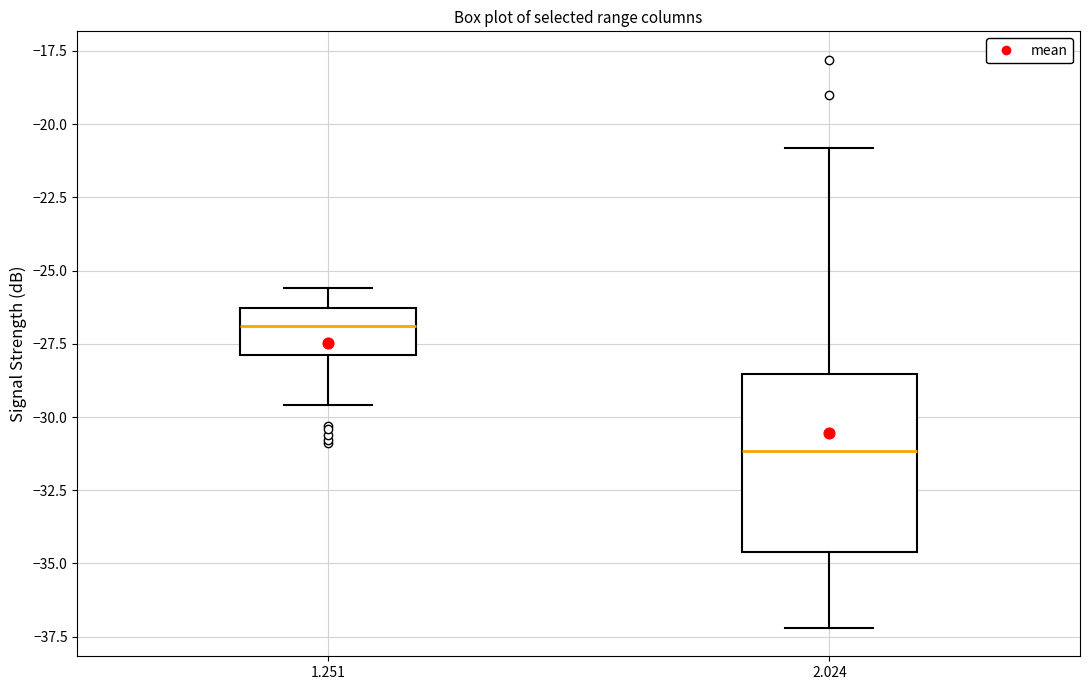

Comparing the boxes themselves (not the whiskers), which one is the tallest?

2.024